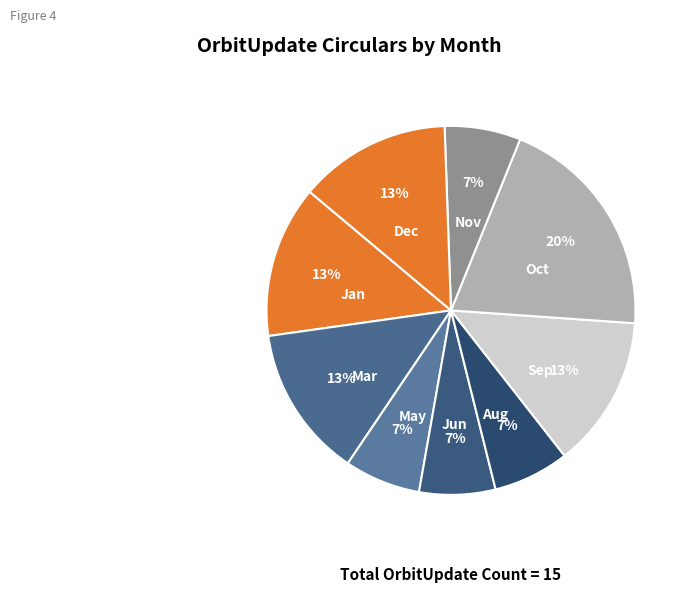

How many slices are in this pie chart?

9